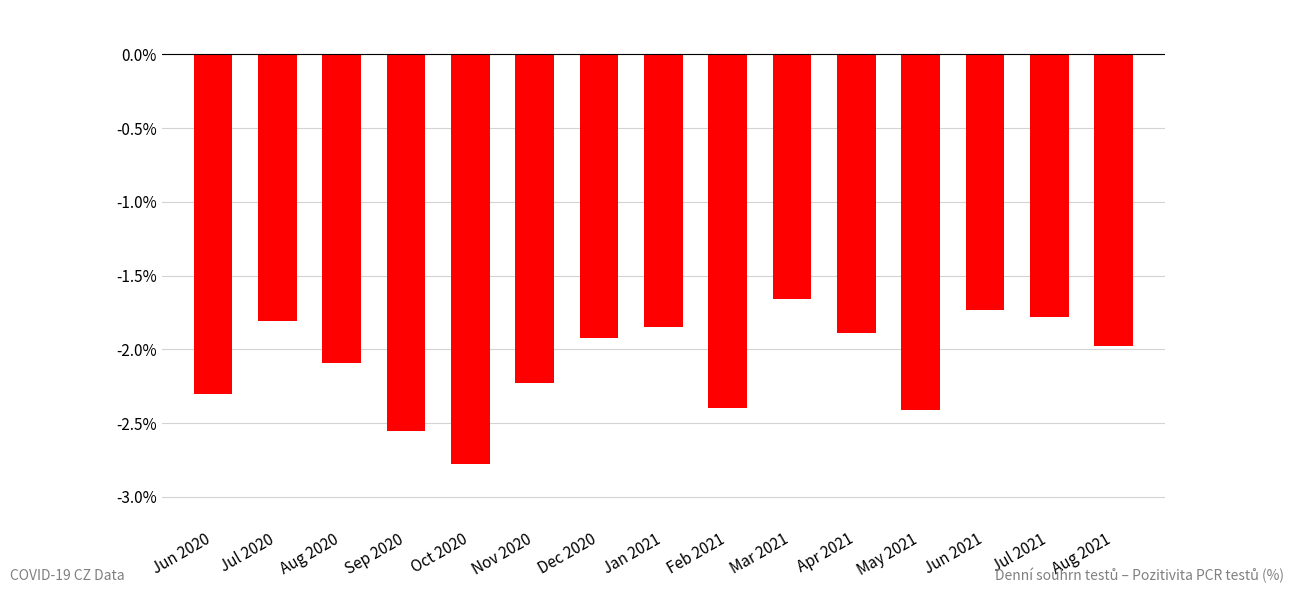

Which has a higher value, Sep 2020 or May 2021?

May 2021